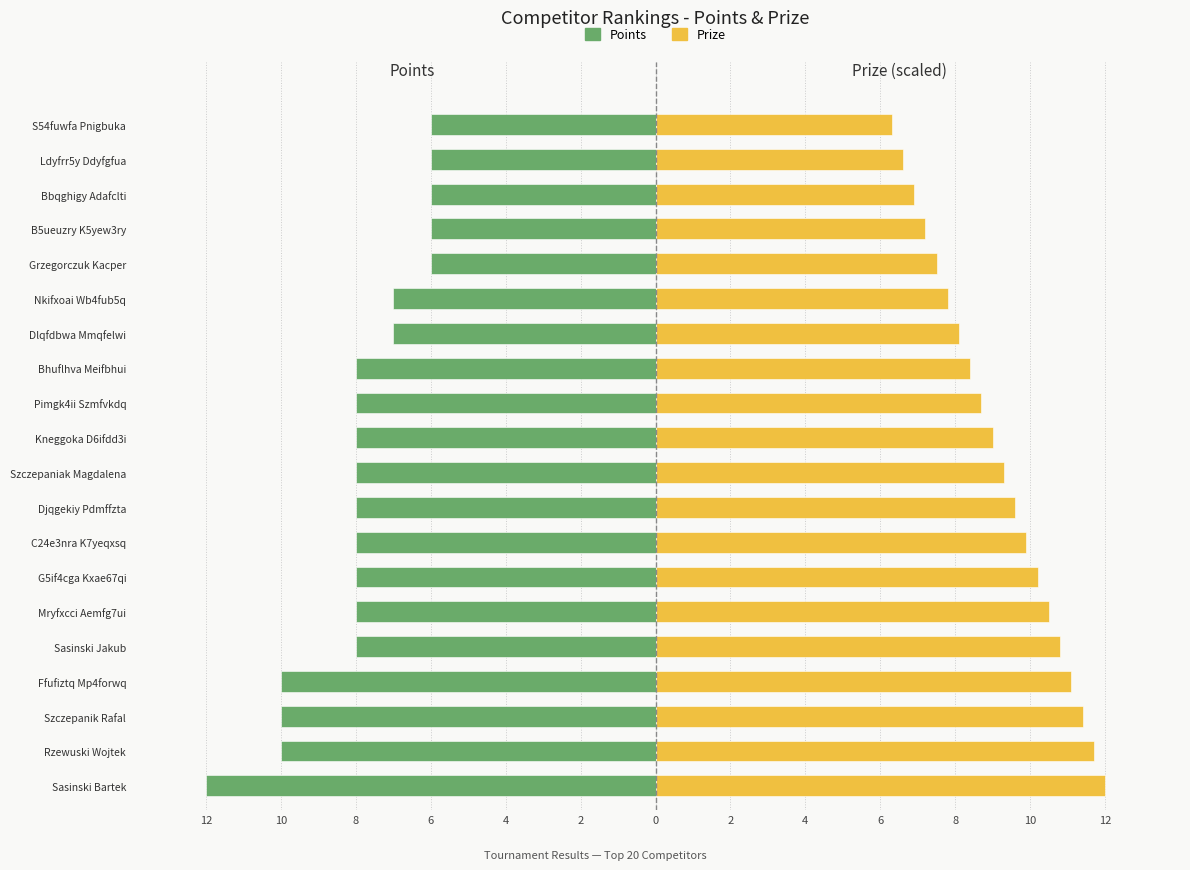

Is it true that Points equals -5.2 at Mryfxcci Aemfg7ui?

False